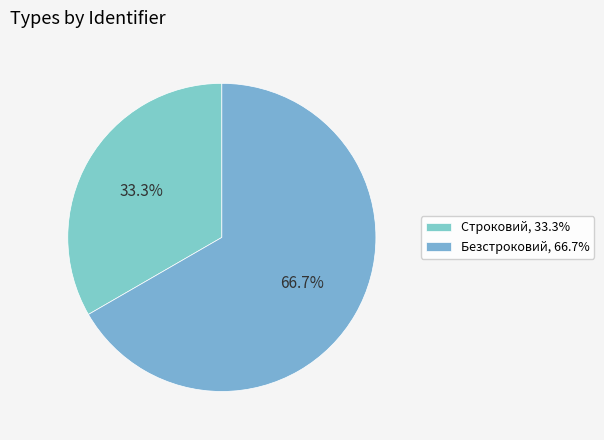

Which slice is the largest?

Безстроковий